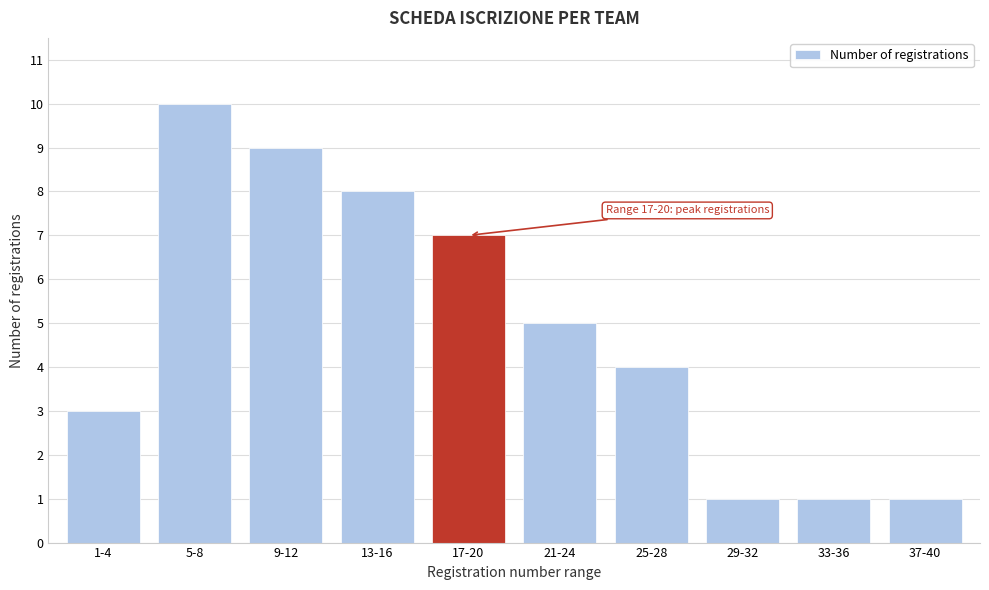

Reading right to left, what are all the values shown in this chart?

1	1	1	4	5	7	8	9	10	3